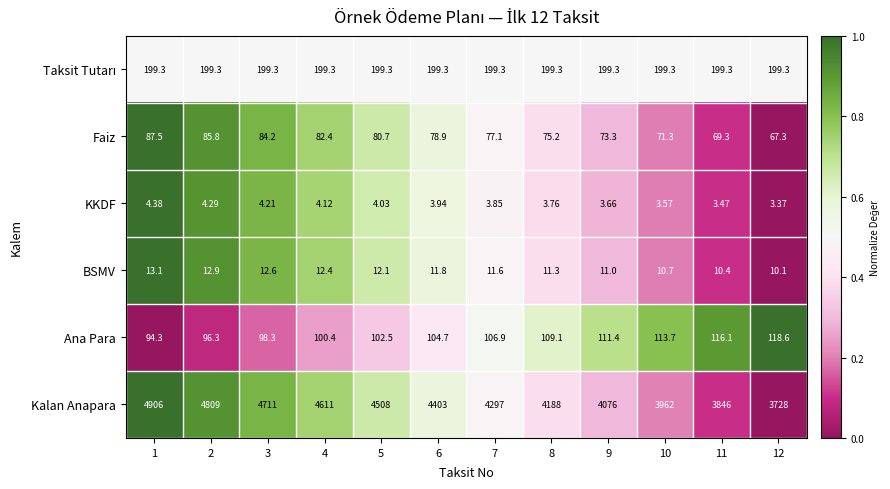

Is the value of Faiz at 7 greater than the value of KKDF at 3?

Yes